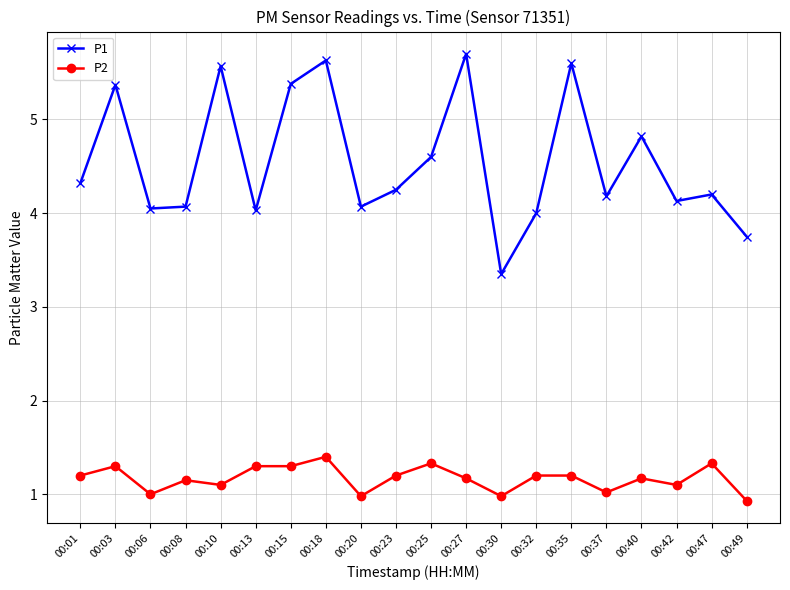

The value of P2 at 00:08 is 1.1. True or false?

True